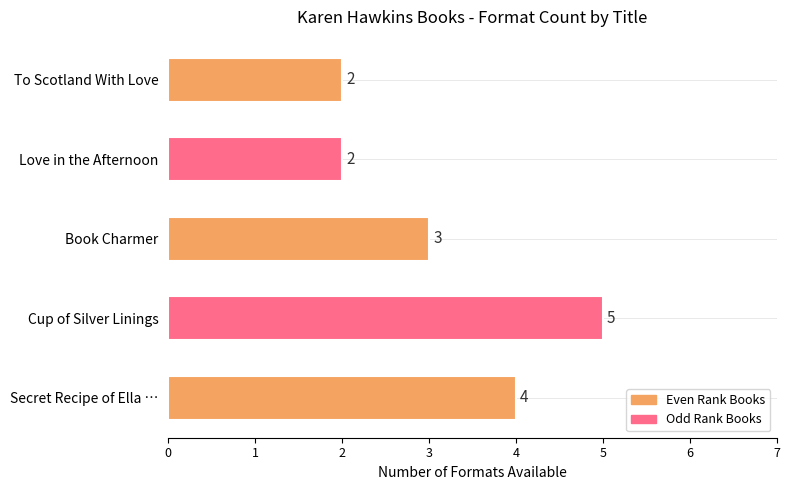

What is the maximum value shown in the chart?

5